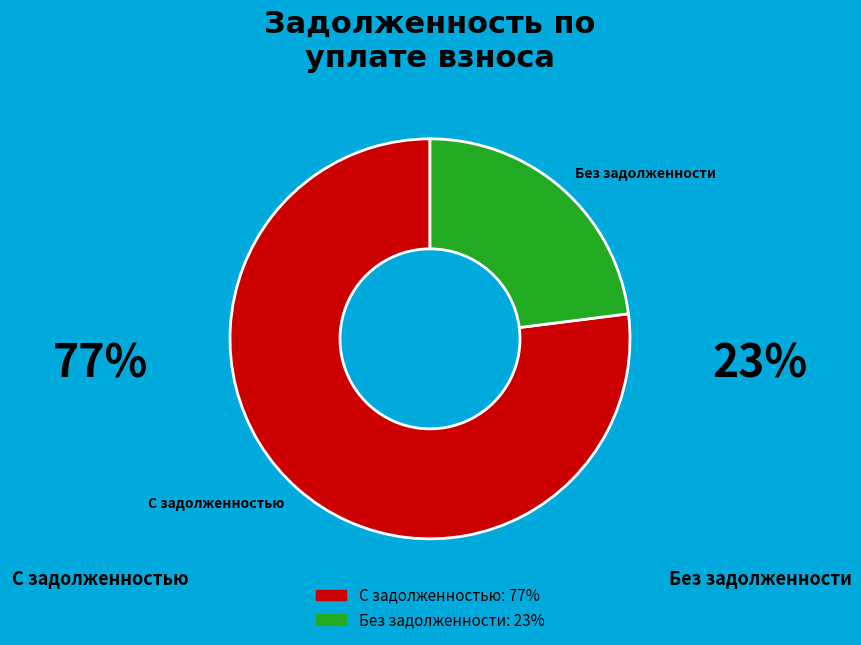

Count the number of slices in the pie.

2